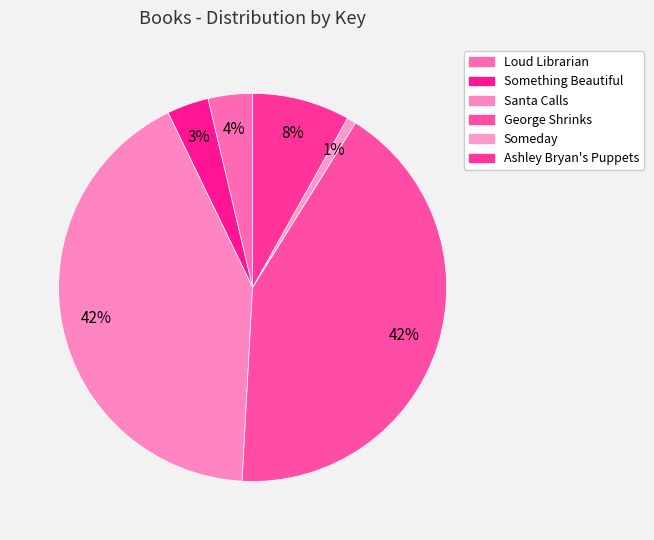

How many segments does this pie chart have?

6